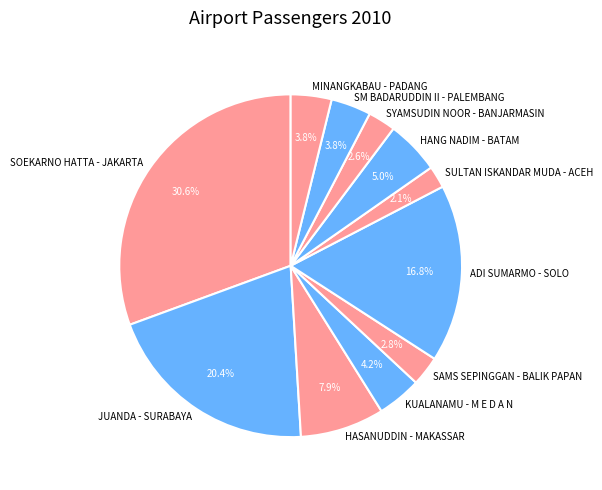

What is the ratio of the value at SM BADARUDDIN II - PALEMBANG to the value at KUALANAMU - M E D A N?

0.9